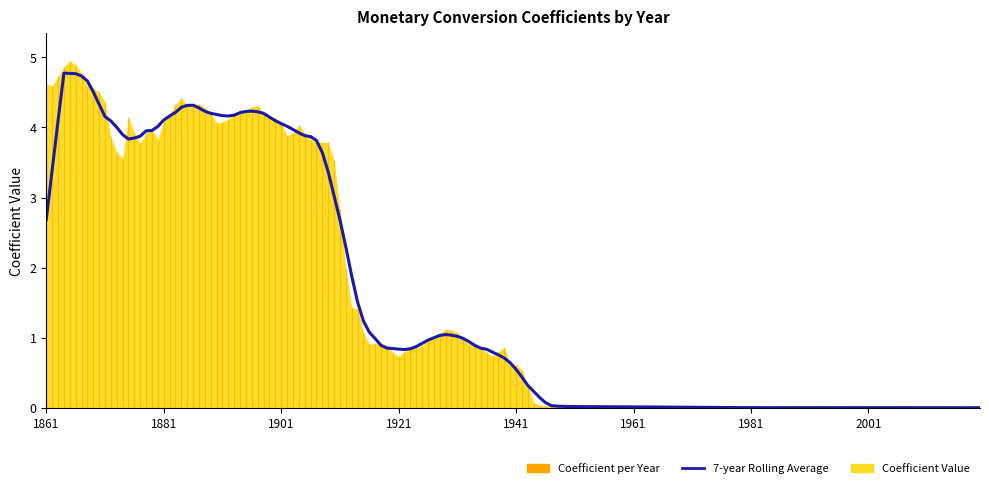

The value of 1861-1900 at 39 is 4.1. True or false?

True